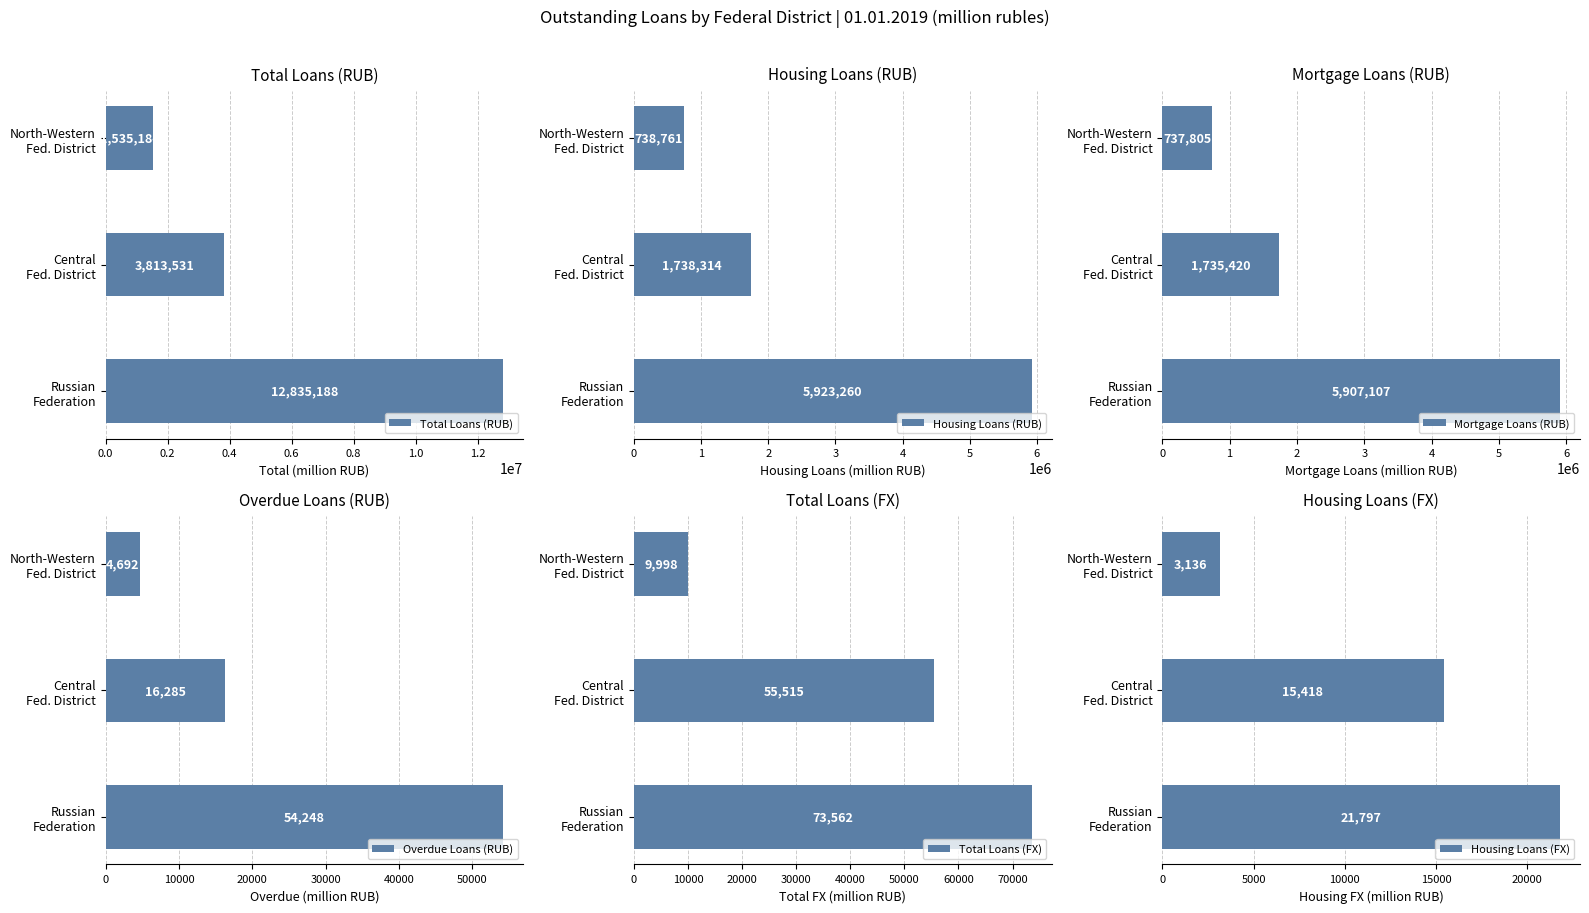

What is the value of the Total Loans (RUB) bar at the 3rd from the left?

1535184